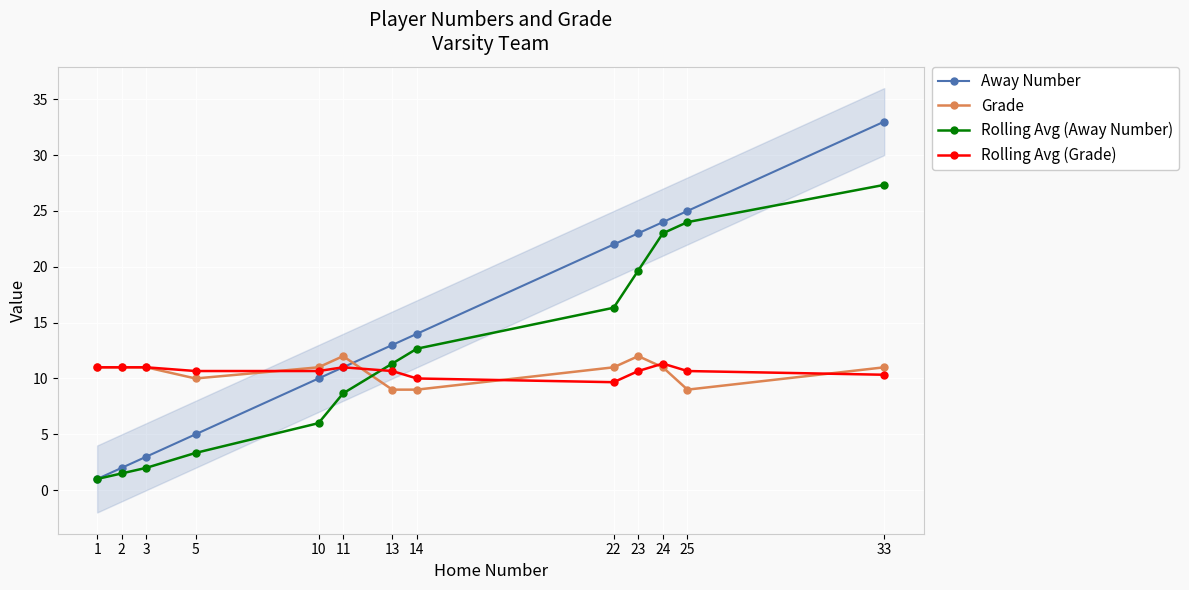

What is the minimum value shown in the chart?

1.0